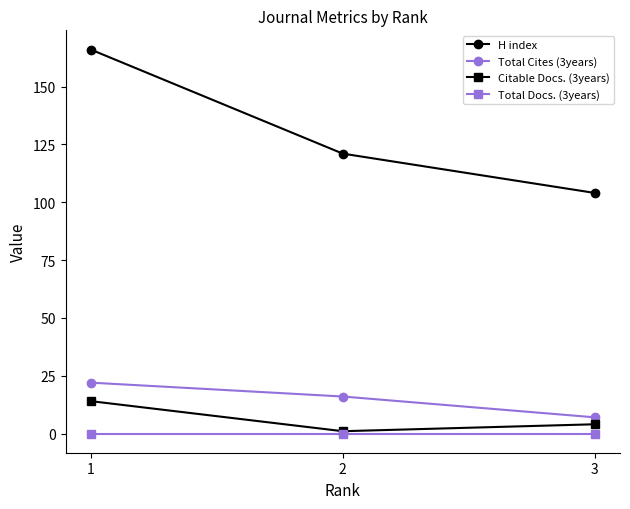

The value of H index at 1 is 166. True or false?

True